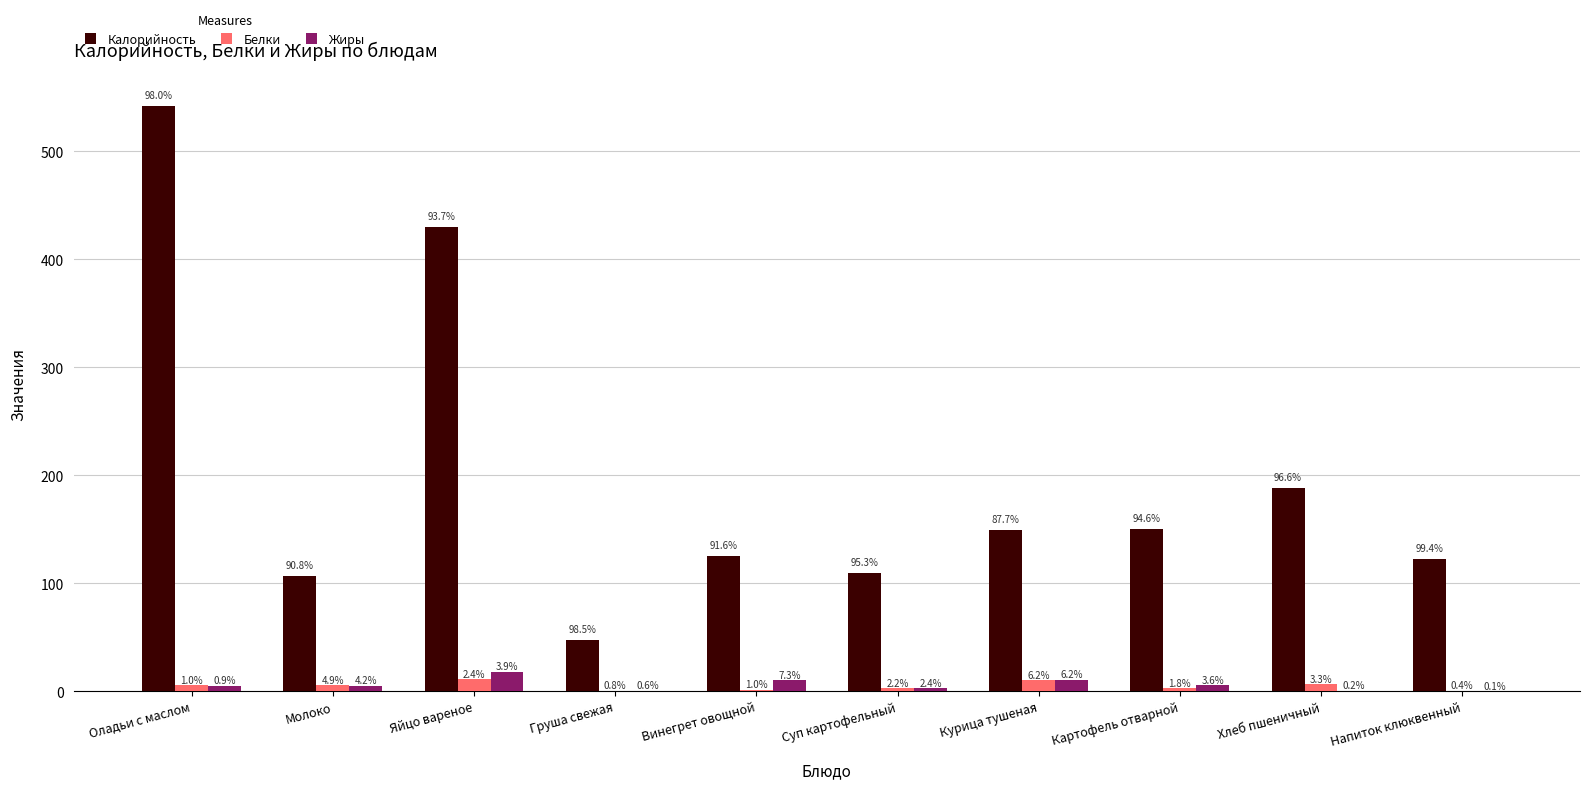

How many groups of bars are there?

10